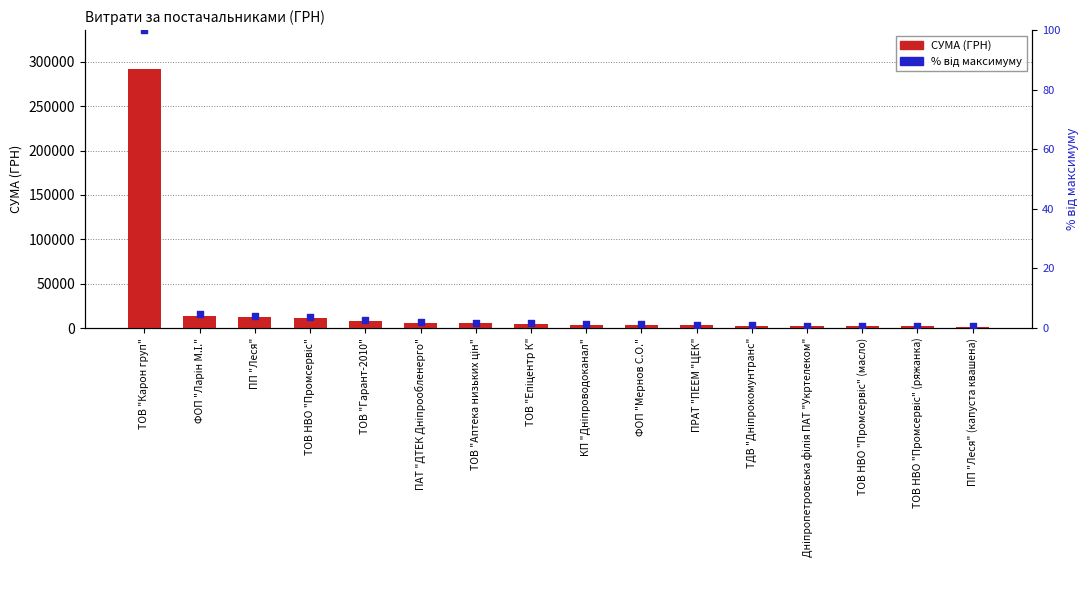

What are all the series names shown in the legend?

СУМА (ГРН), % від максимуму